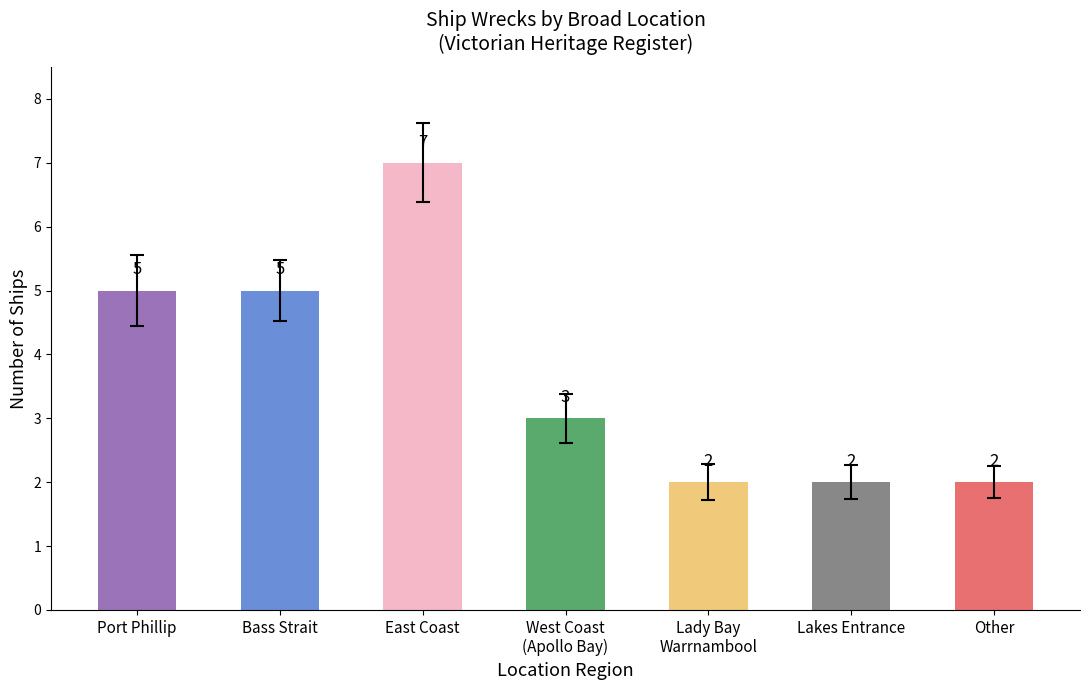

What value does the data have at West Coast
(Apollo Bay)?

3